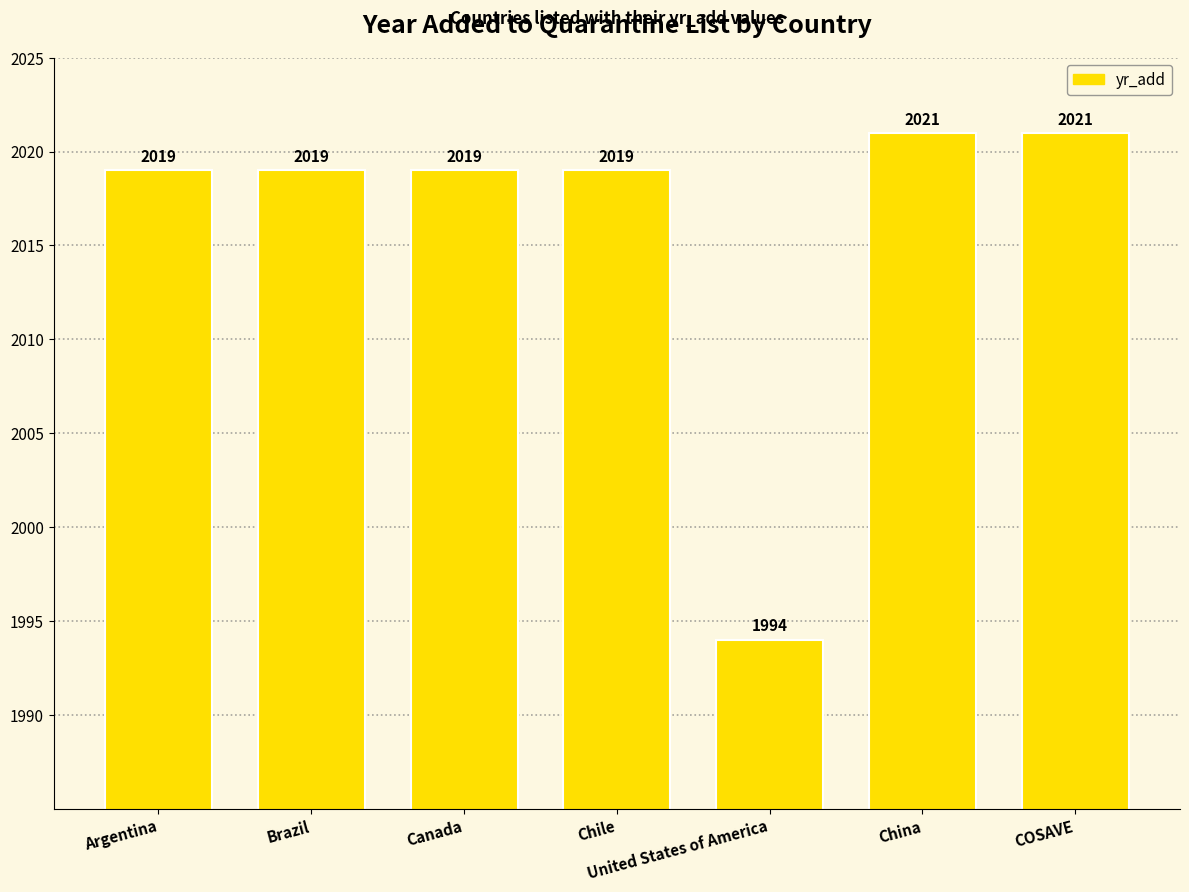

What is the minimum value shown in the chart?

1994